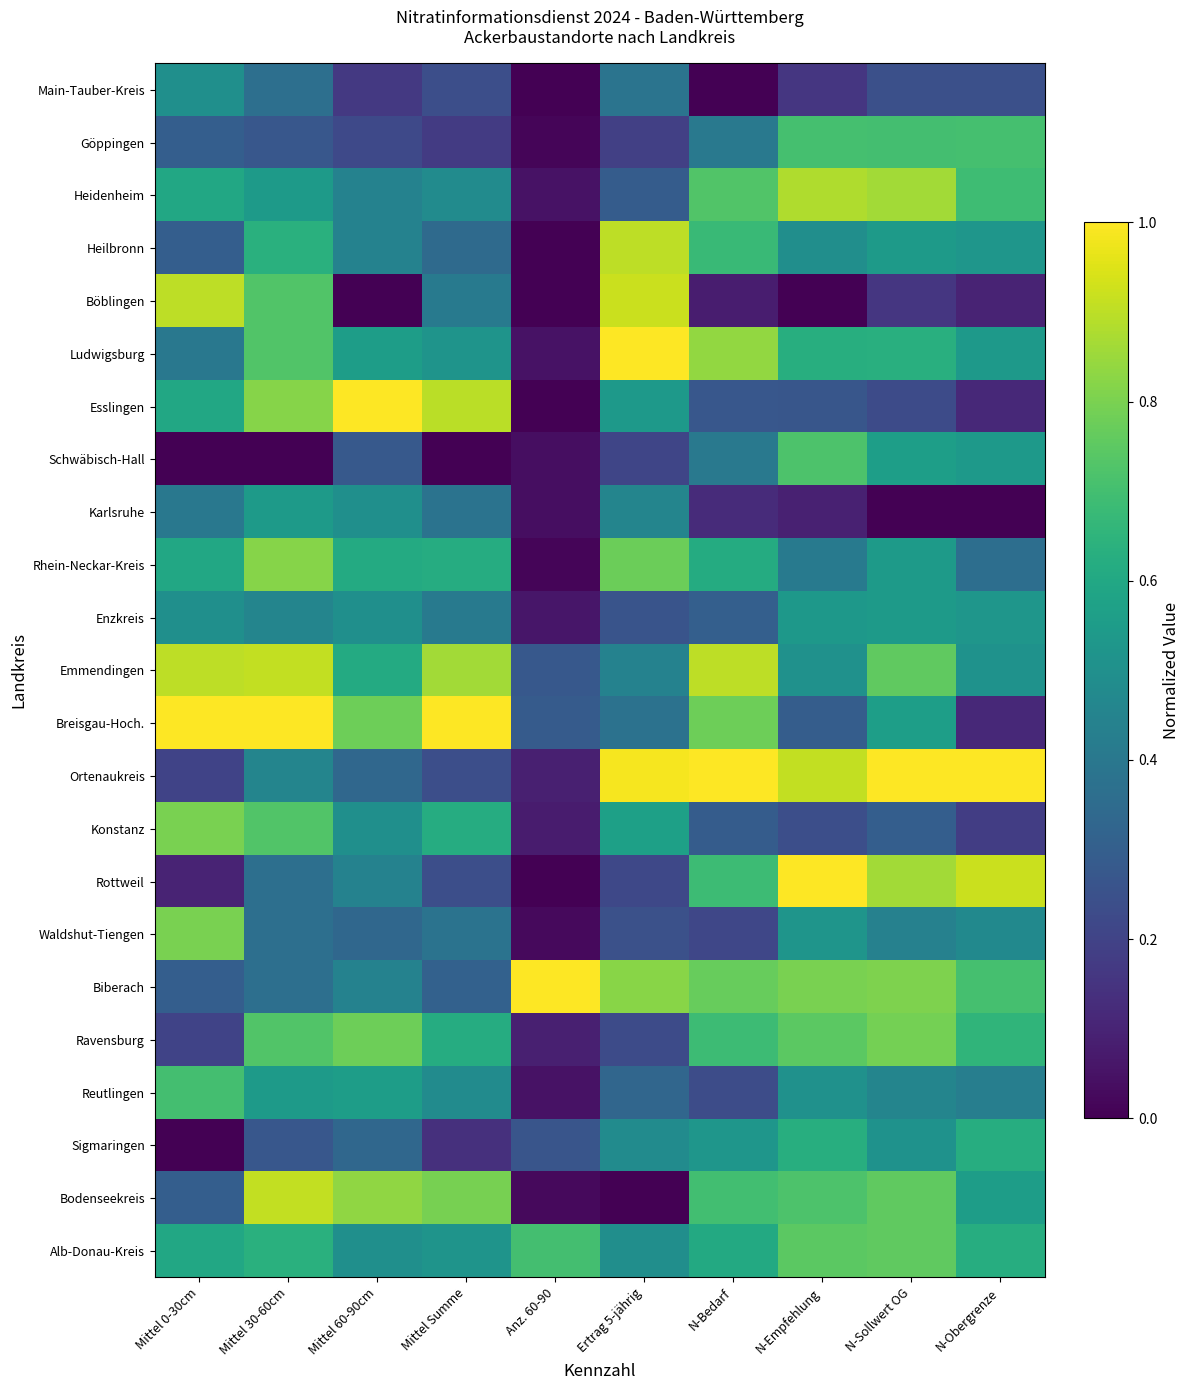

Which has a higher value, Ertrag 5-jährig or Anz. 60-90?

Ertrag 5-jährig